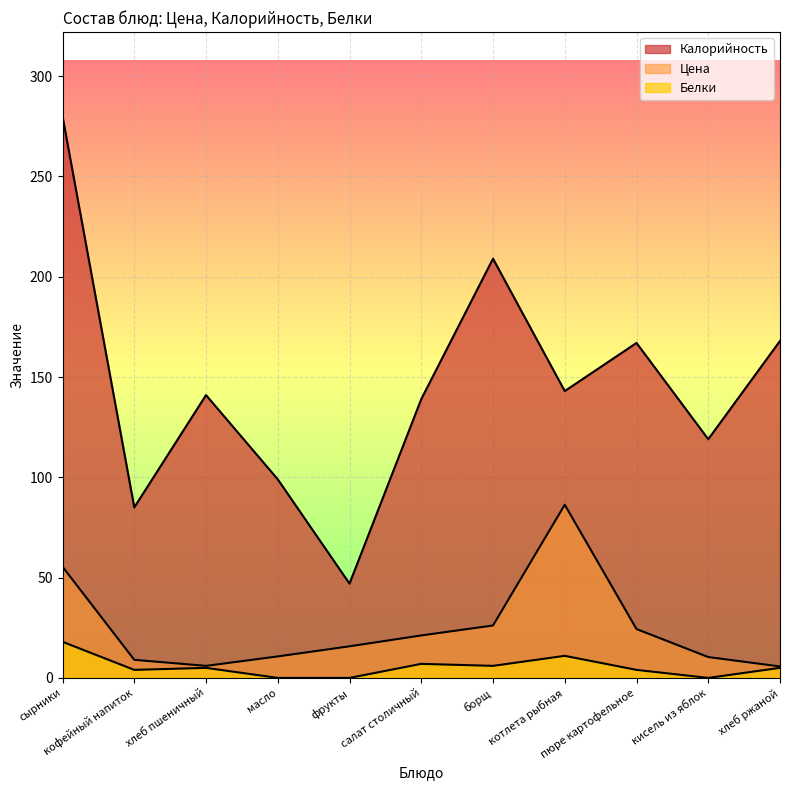

What is the spread (max minus min) of values at фрукты?

47.0